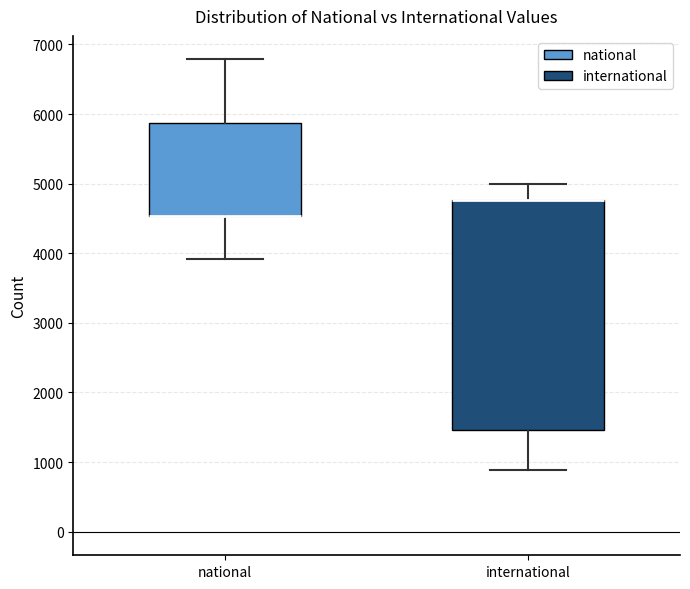

Where is the upper edge of the box for national on the y-axis? The values are not printed on the chart, so give them approximately, as read against the axis.

5900